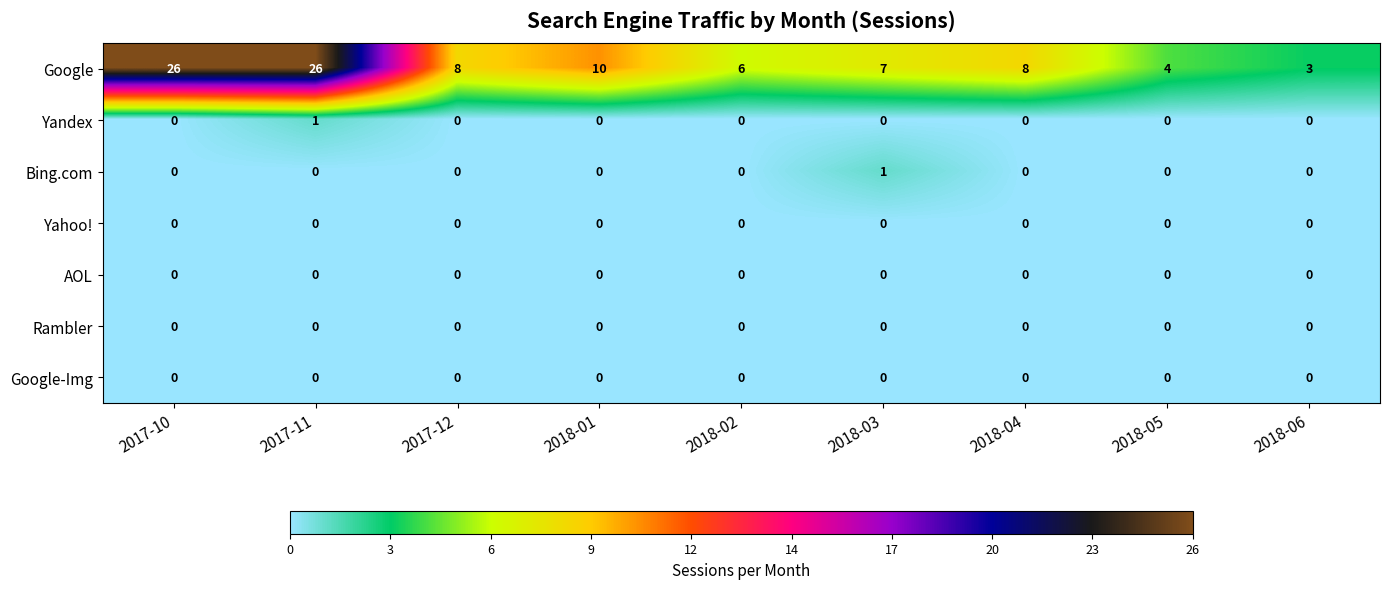

Count the number of categories in the chart.

9